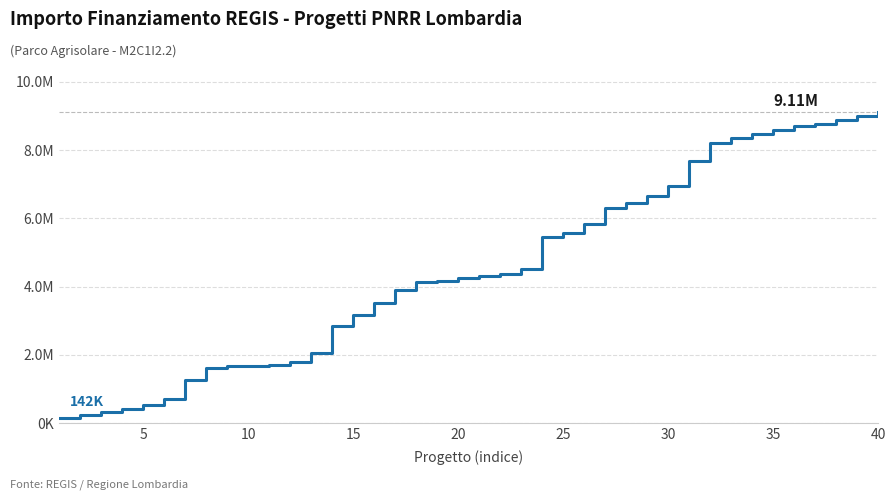

Reading right to left, extract all data points from this chart.

9107928.8	9000540.8	8893636.8	8773163.1	8699643.1	8595169.5	8484979.5	8352379.5	8194131.5	7669035.5	6948936.2	6665976.2	6439126.2	6296764.6	5838582.2	5566182.2	5441007.2	4510137.7	4379577.7	4306469.7	4251081.7	4174941.7	4133749.7	3894920.1	3526914.4	3172034.4	2847007.5	2057753.1	1795513.1	1692882.2	1677442.2	1662002.2	1609682.2	1248442.2	714922.2	526560.0	407760.0	324720.0	250320.0	142320.0